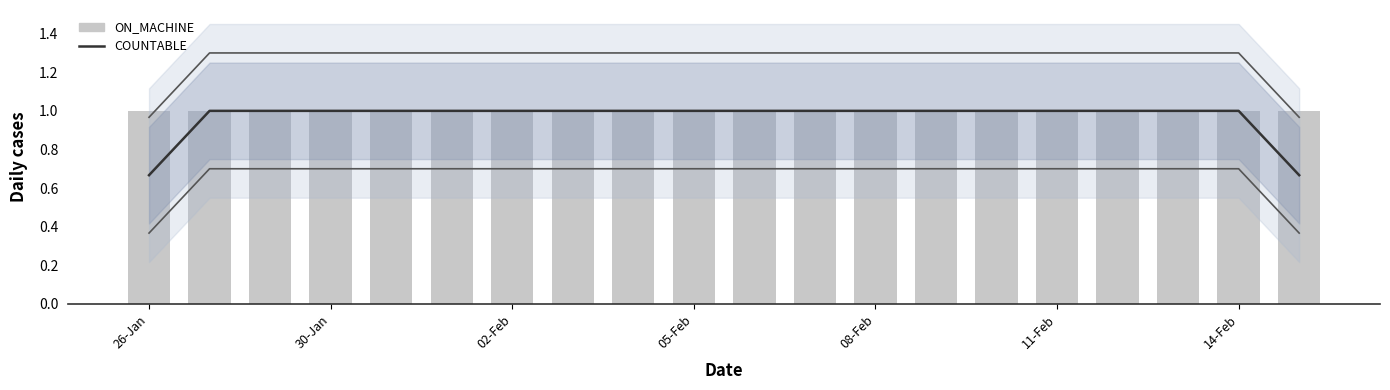

Reading right to left, list all the values displayed in this chart.

COUNTABLE: 0.7	1.0	1.0	1.0	1.0	1.0	1.0	1.0	1.0	1.0	1.0	1.0	1.0	1.0	1.0	1.0	1.0	1.0	1.0	0.7
ON_MACHINE: 1.0	1.0	1.0	1.0	1.0	1.0	1.0	1.0	1.0	1.0	1.0	1.0	1.0	1.0	1.0	1.0	1.0	1.0	1.0	1.0